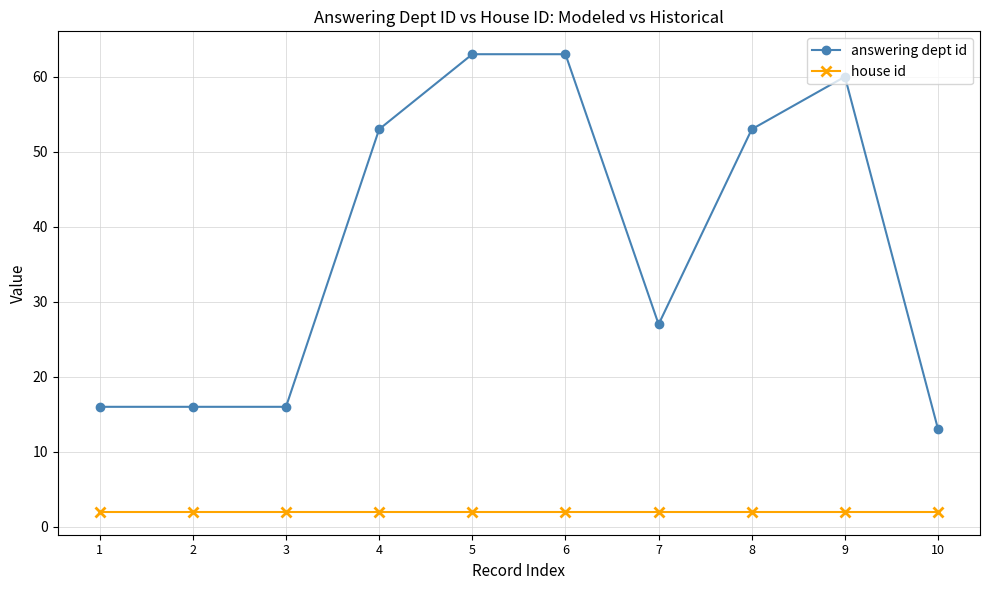

Reading right to left, extract all data points from this chart.

answering dept id: 10=13	9=60	8=53	7=27	6=63	5=63	4=53	3=16	2=16	1=16
house id: 10=2	9=2	8=2	7=2	6=2	5=2	4=2	3=2	2=2	1=2